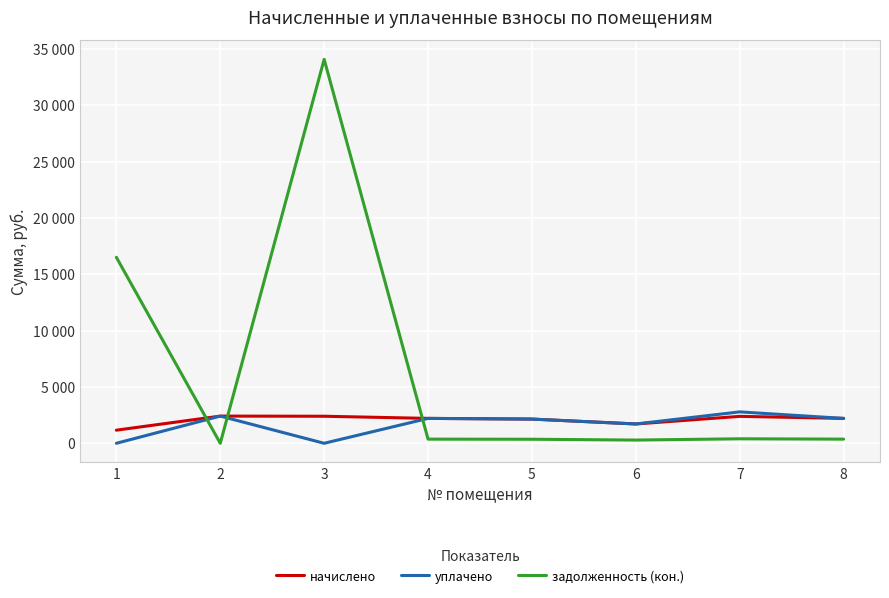

Is this an area chart (filled region under the line)?

No